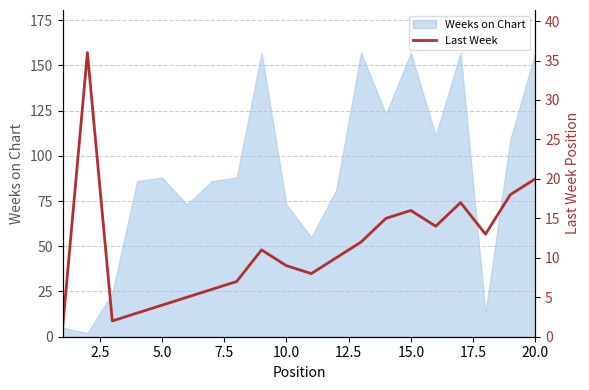

What is the value of the 13th point from the left?

12